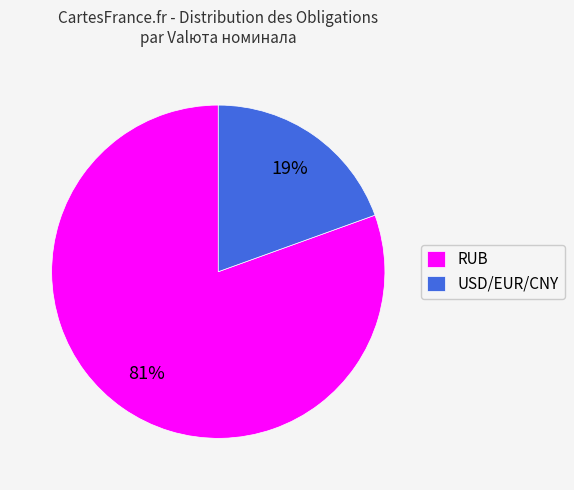

To the nearest percent, what portion does USD/EUR/CNY represent?

19%